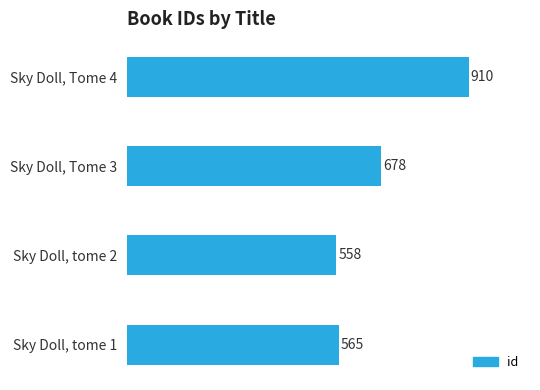

How many categories are shown in the chart?

4